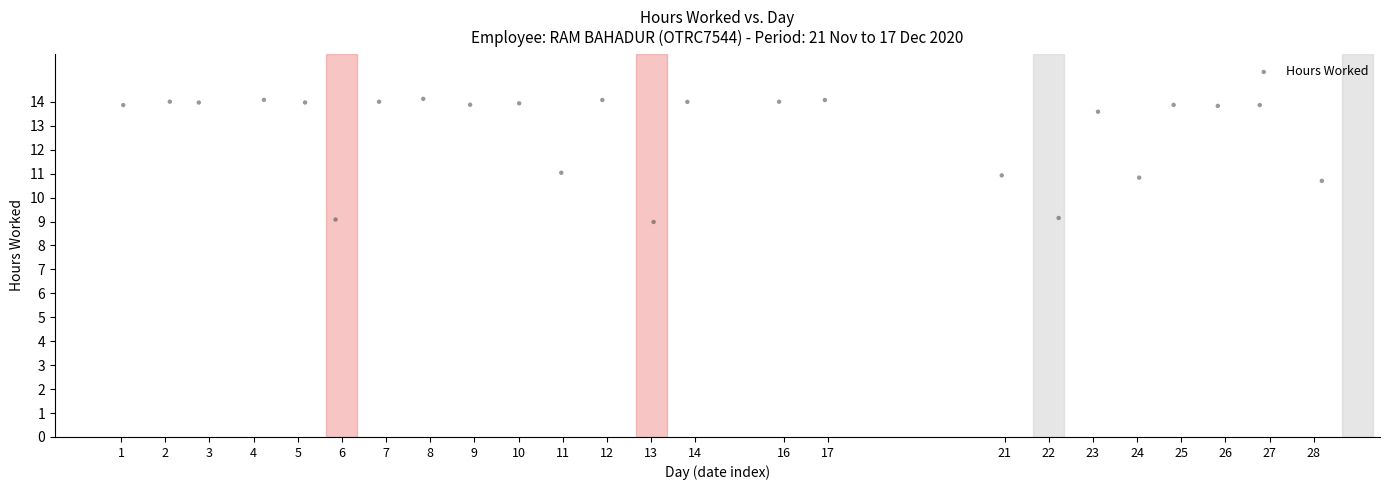

How many points are shown in the scatter plot?

24